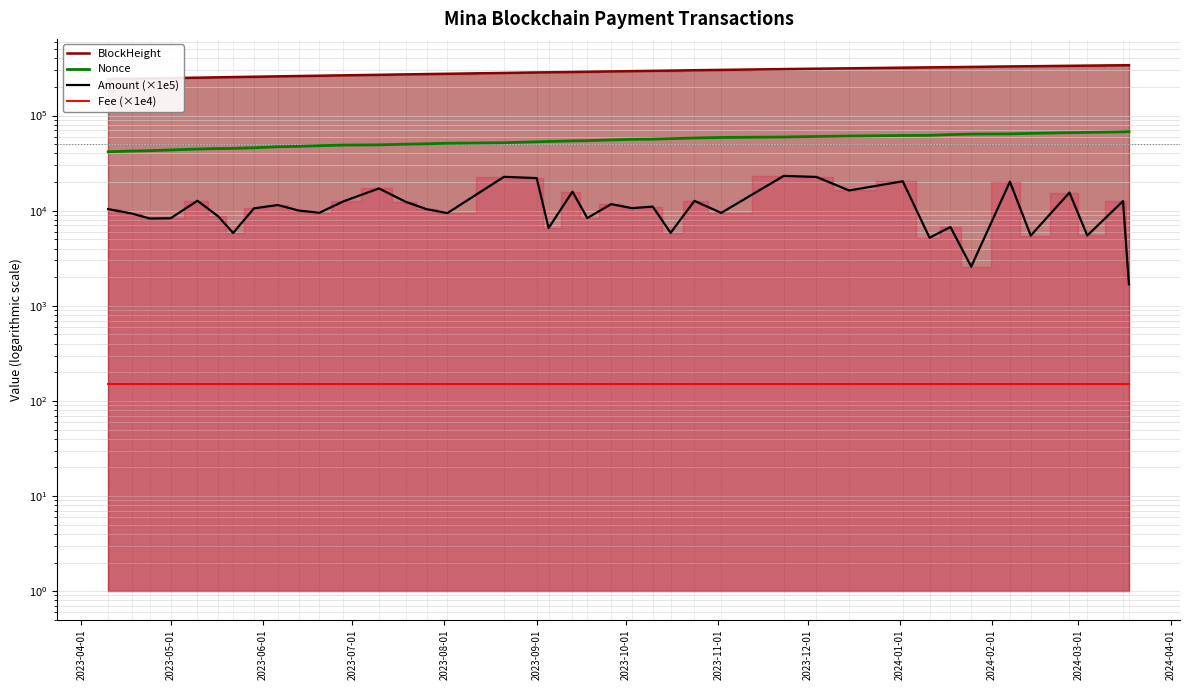

The value of BlockHeight at 2024-02-01 is 419011.0. True or false?

False